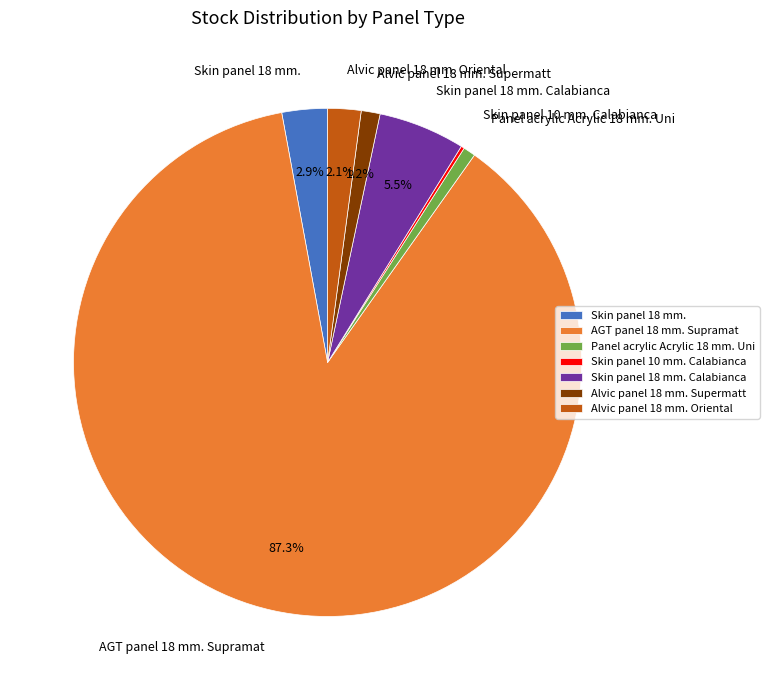

Do AGT panel 18 mm. Supramat and Panel acrylic Acrylic 18 mm. Uni together represent more than half of the pie?

Yes